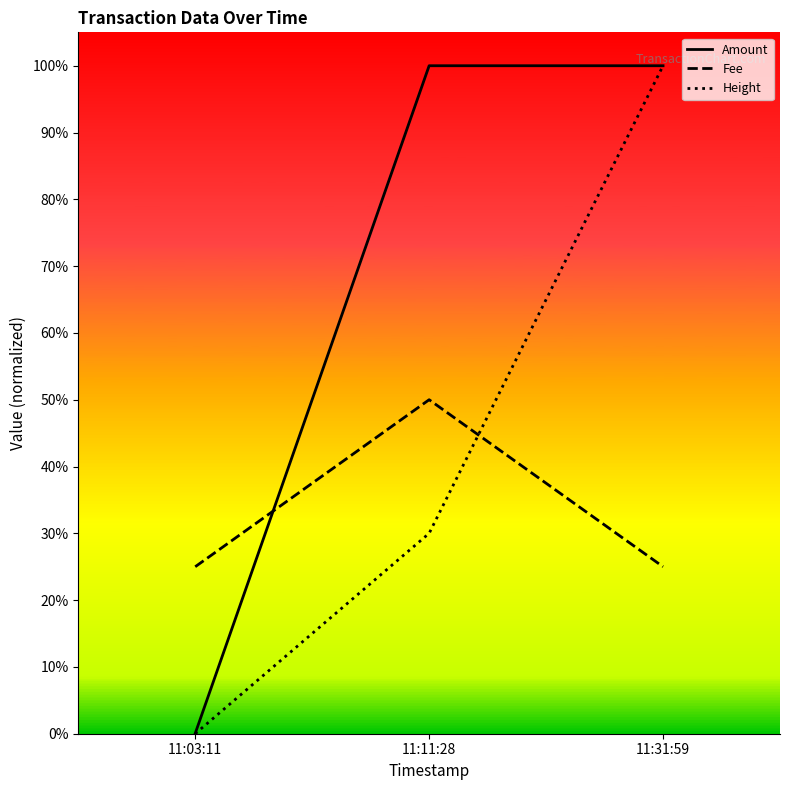

Rank the series by their average value, from highest to lowest.

Amount, Height, Fee